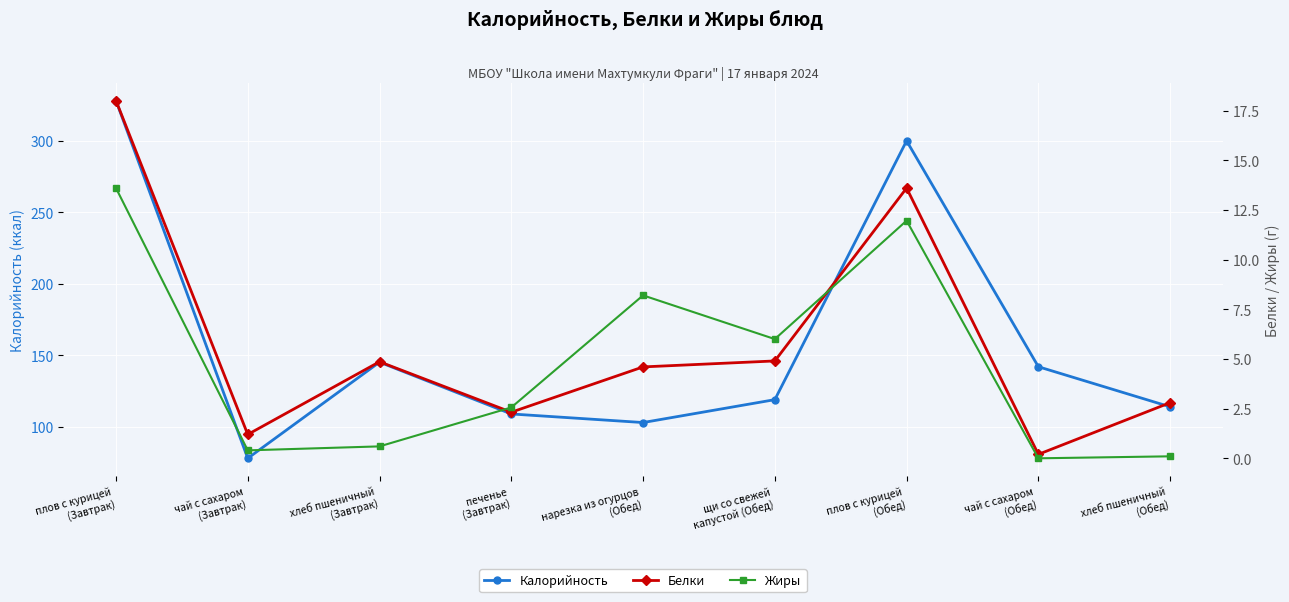

Reading left to right, list all the values displayed in this chart.

Калорийность: 328.0	78.0	145.2	109.0	103.0	119.0	299.9	142.0	114.0
Белки: 18.0	1.2	4.9	2.3	4.6	4.9	13.6	0.2	2.8
Жиры: 13.6	0.4	0.6	2.6	8.2	6.0	12.0	0.0	0.1